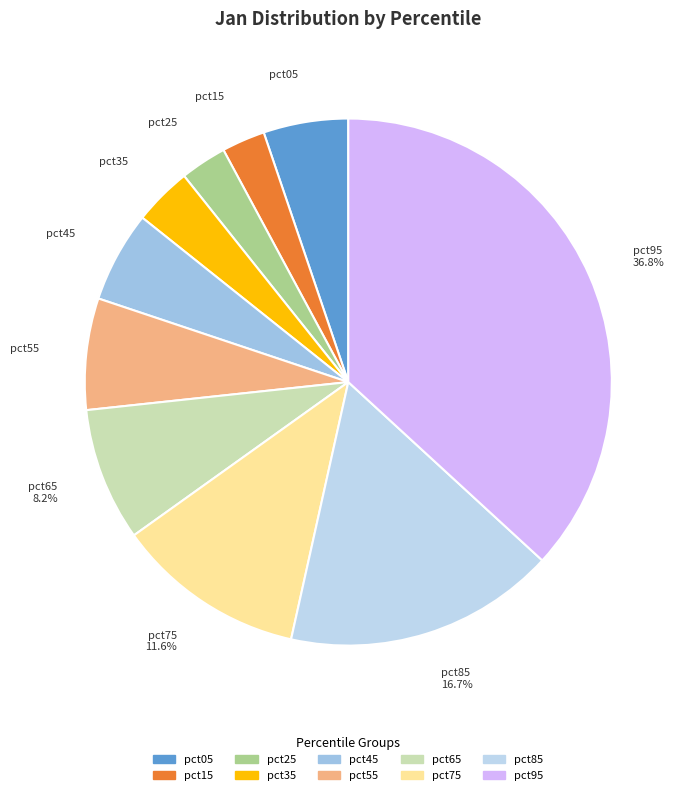

Which has a higher value, pct25 or pct85?

pct85